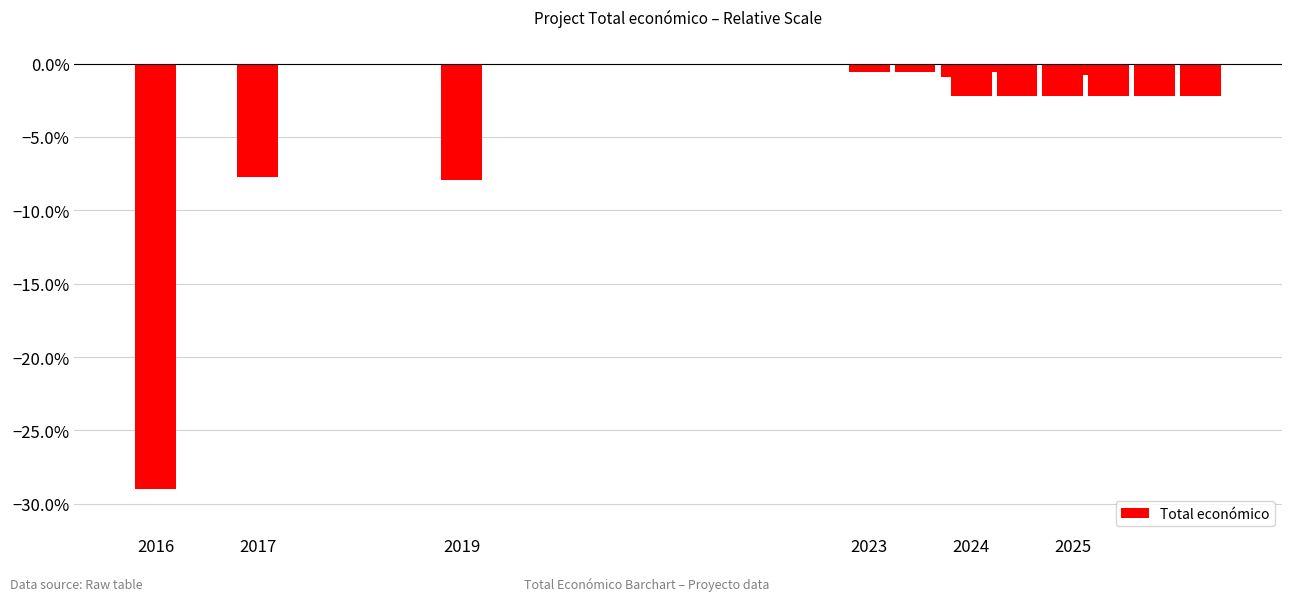

What is the value of the 6th bar from the left?

-0.9